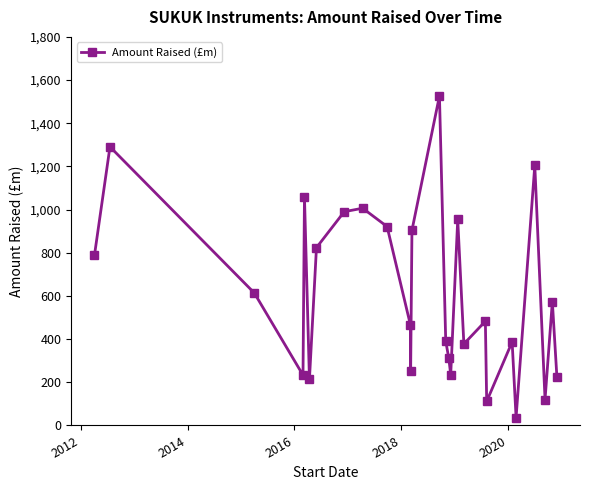

What is the value of the 2nd point from the left?

1290.9